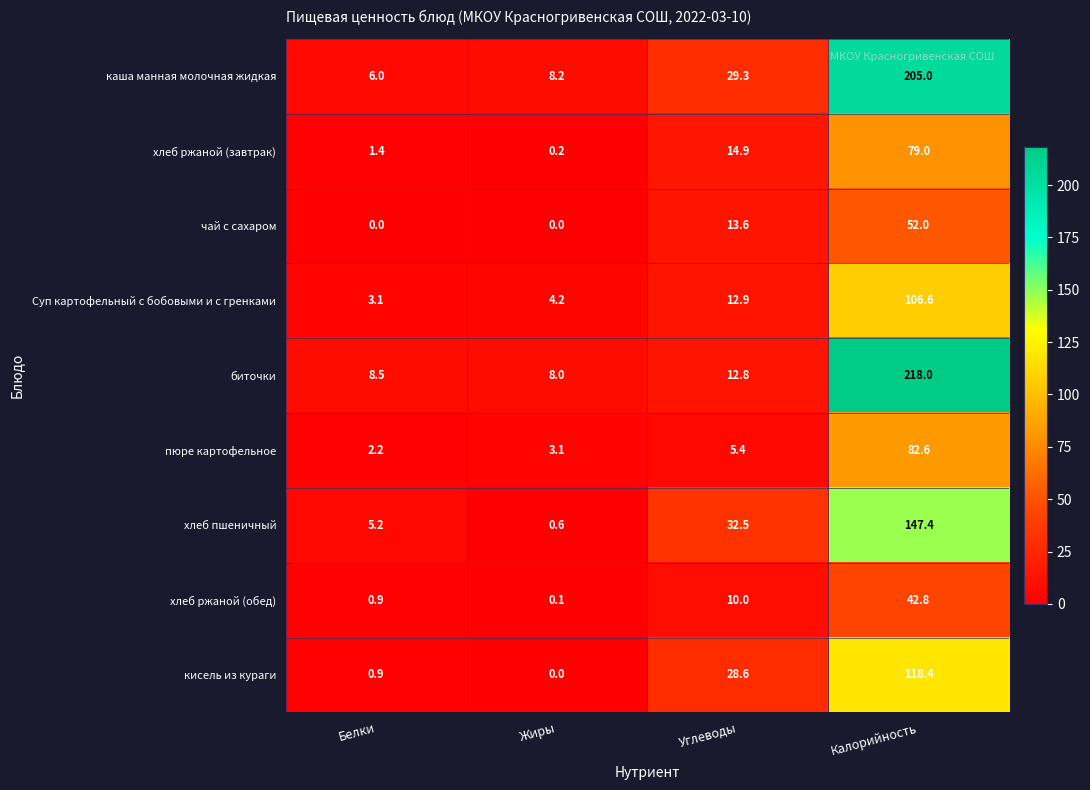

How many data points does each series have?

4